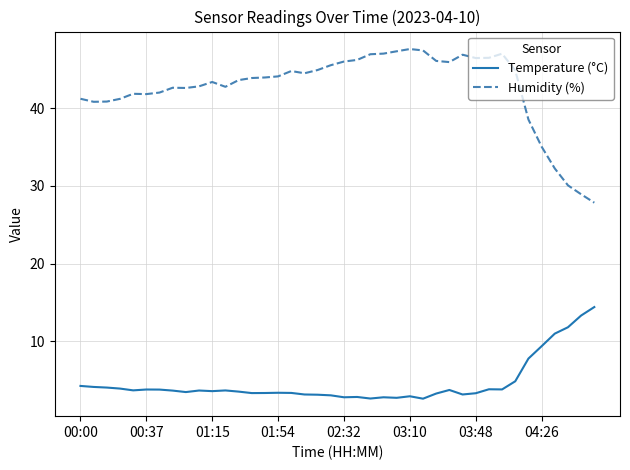

List the series in order of their overall mean, highest first.

Humidity (%), Temperature (°C)